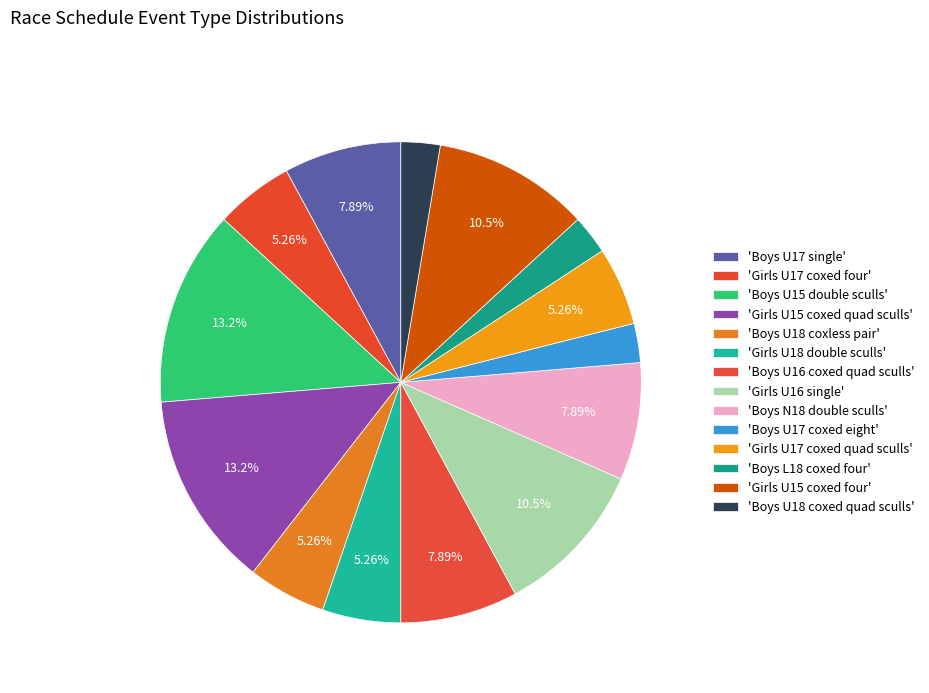

How many slices are in this pie chart?

14